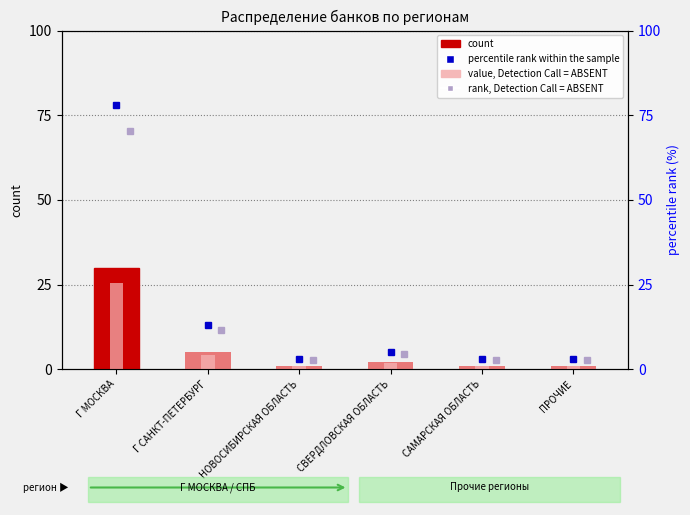

Where is the data nearest to the value 15?

Г САНКТ-ПЕТЕРБУРГ